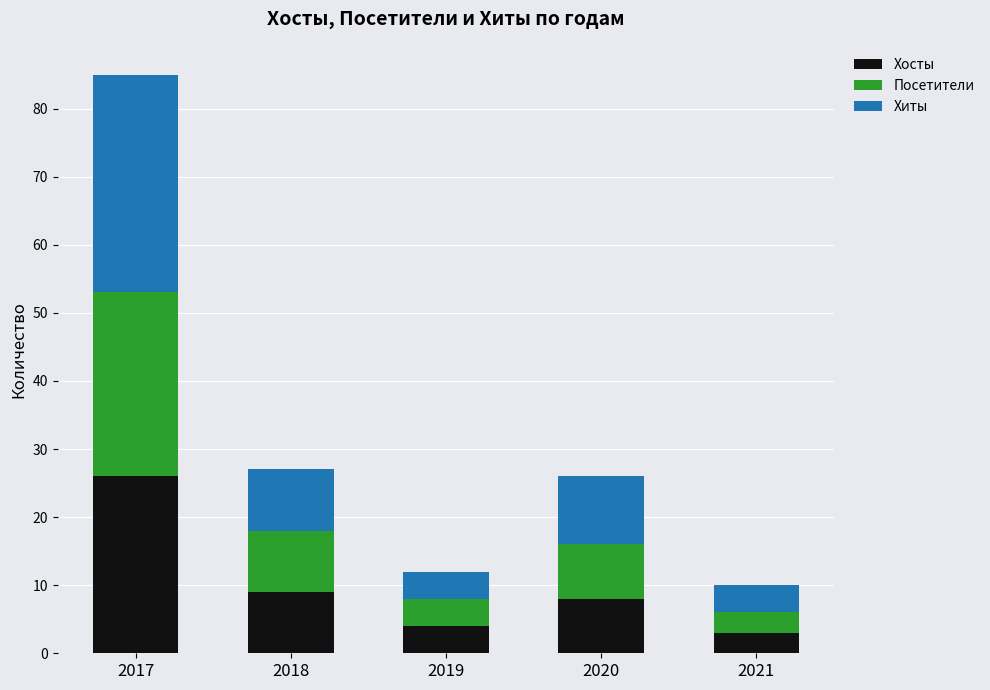

At which category is the sum across all series the highest?

2017